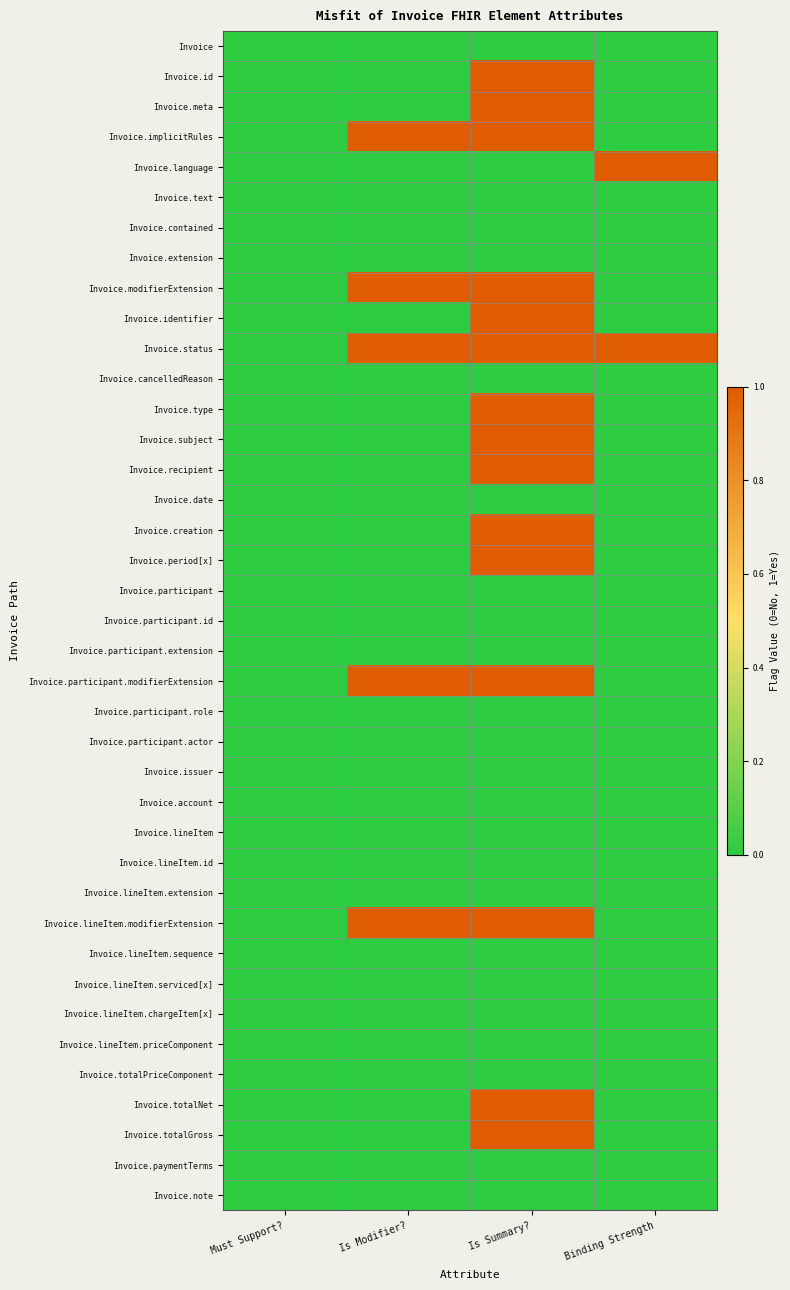

Which series changed the most between Must Support? and Is Modifier??

Invoice.implicitRules